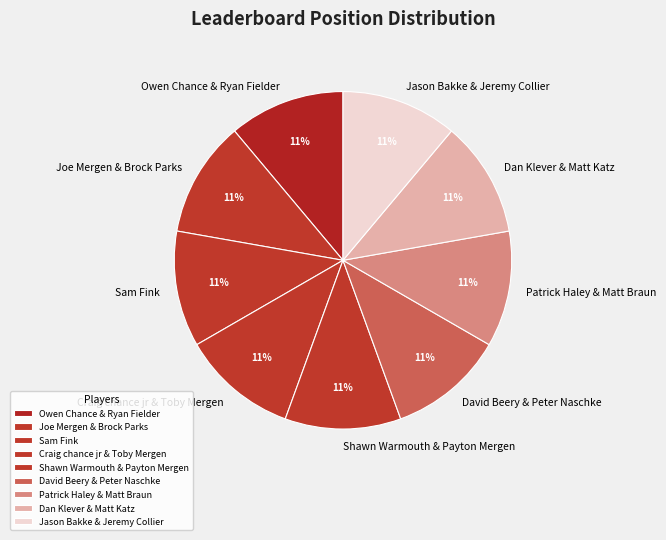

How many segments does this pie chart have?

9